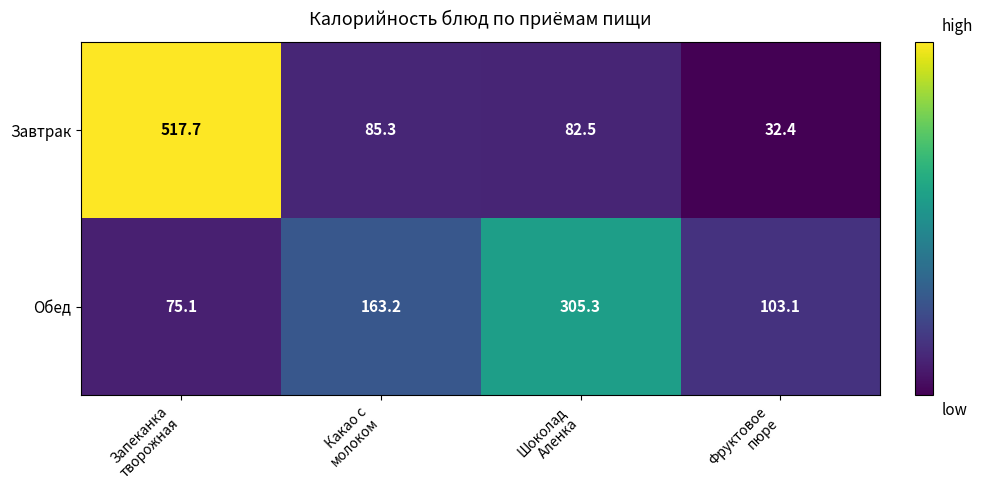

What is the maximum value shown in the chart?

517.7